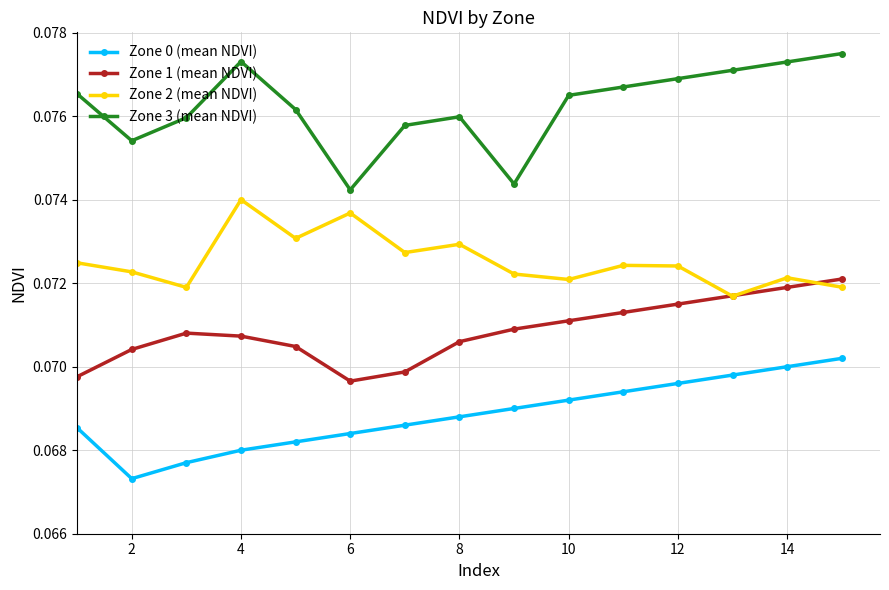

Which series has the largest range (max minus min)?

Zone 3 (mean NDVI)